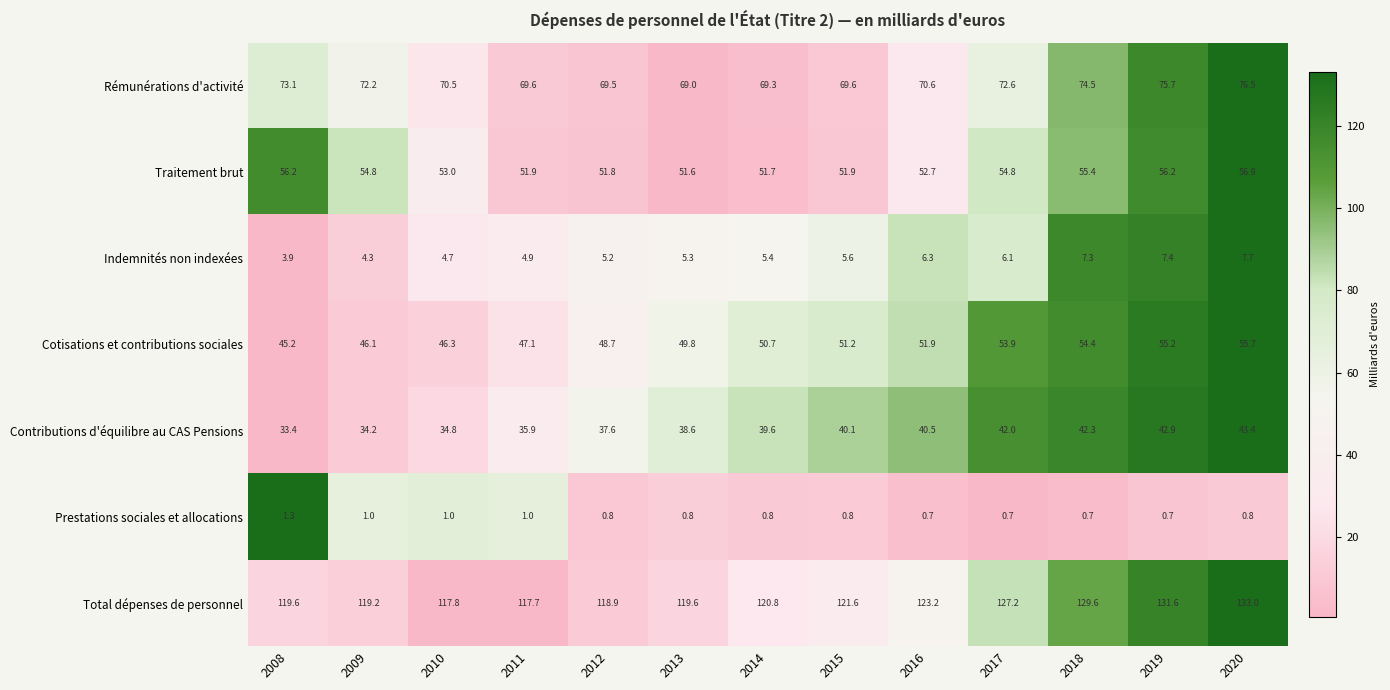

At which label is Cotisations et contributions sociales closest to 50?

2013